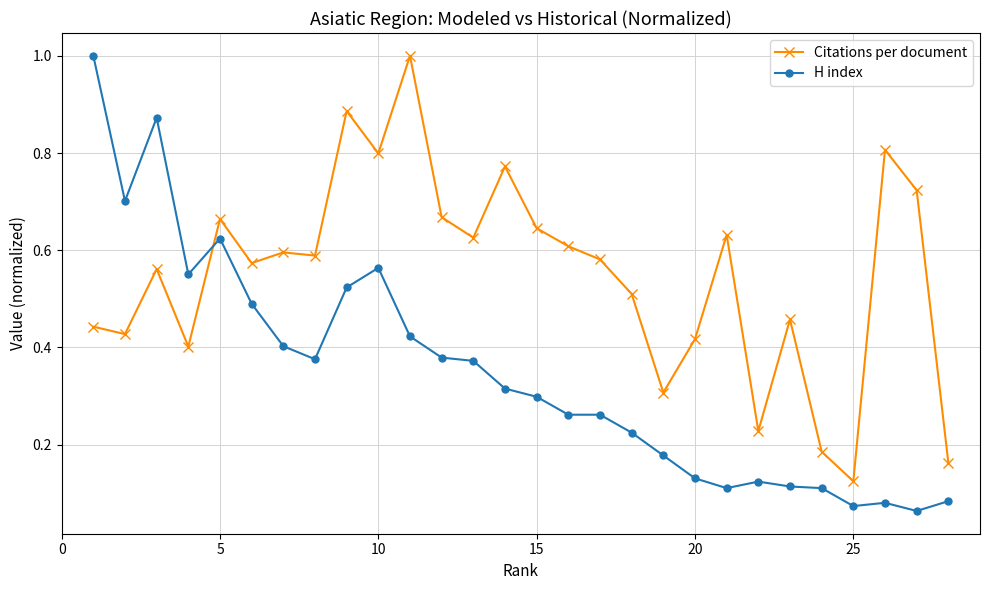

True or false: H index and Citations per document intersect in this chart.

True